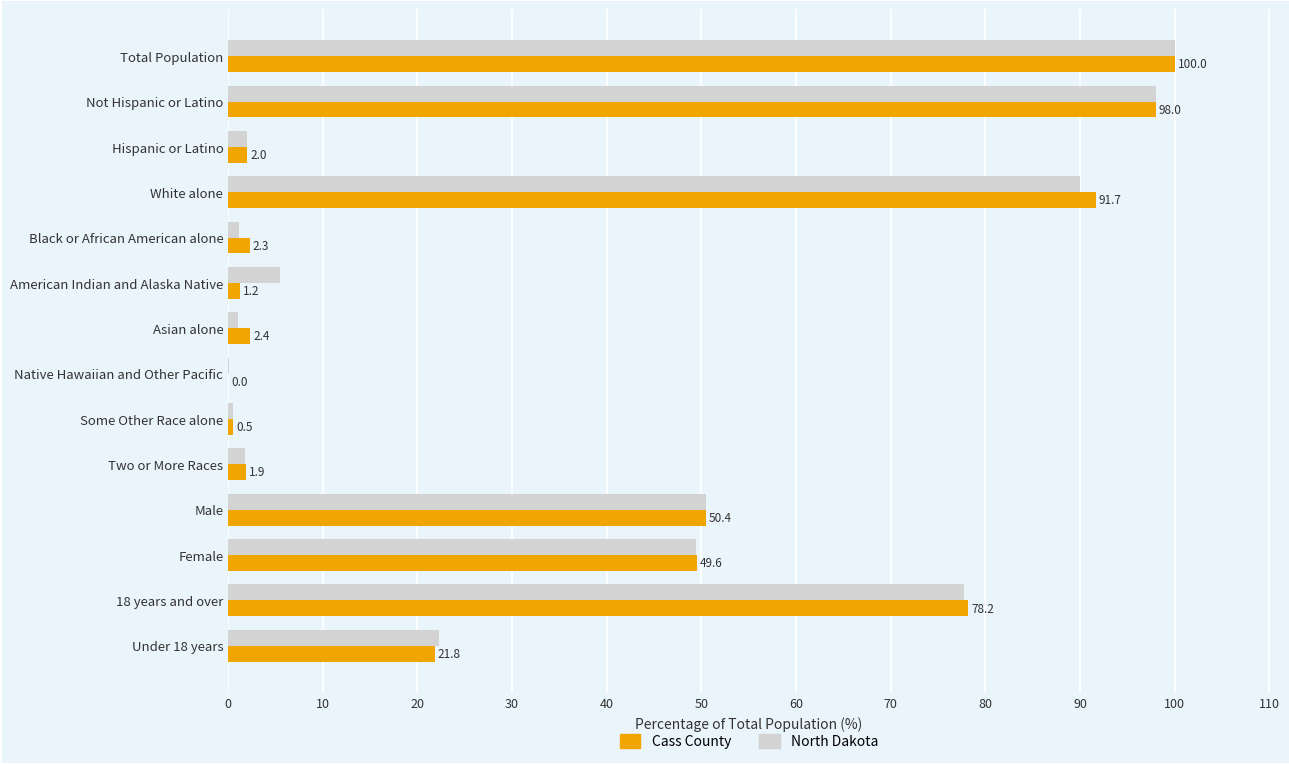

At which category is the sum across all series the highest?

Total Population